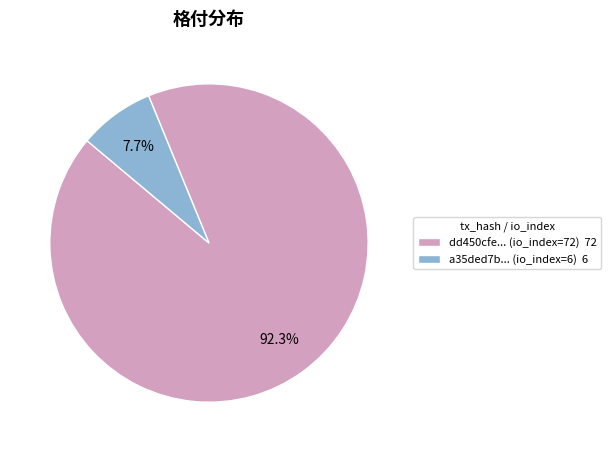

Which category accounts for the majority?

dd450cfe... (io_index=72) 72